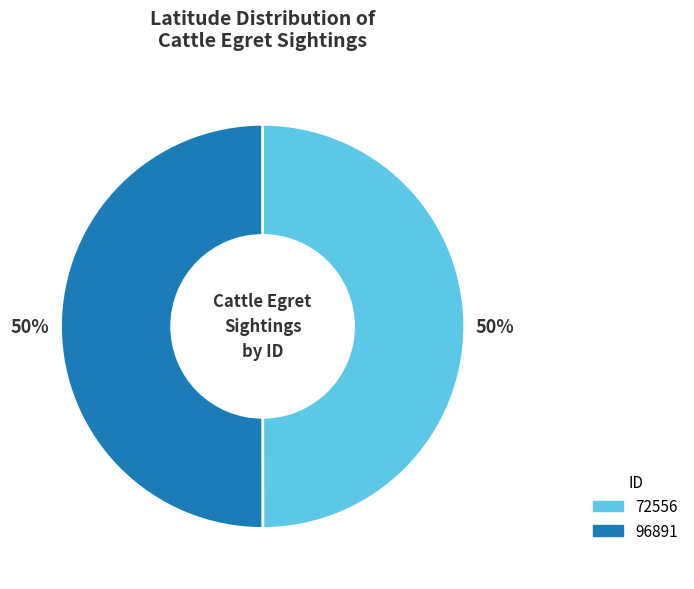

Do 96891 and 72556 together represent more than half of the pie?

Yes